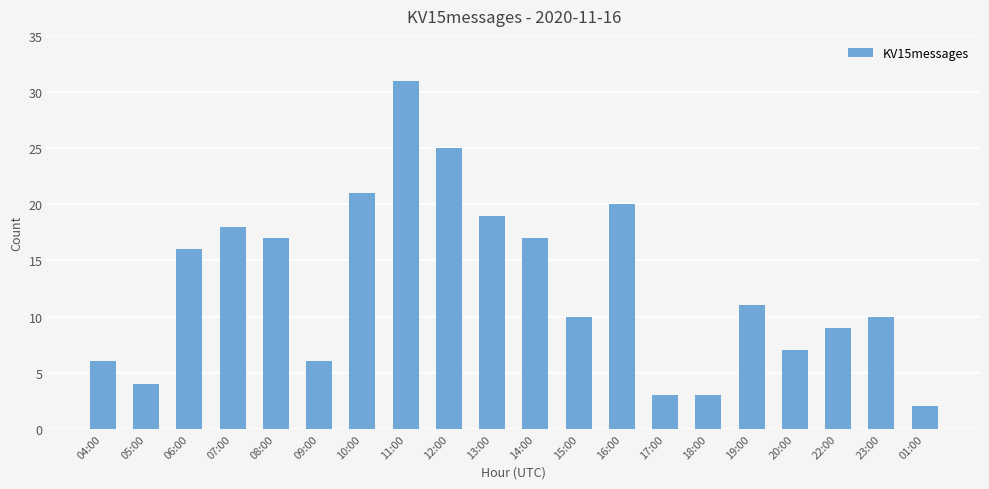

Reading right to left, extract all data points from this chart.

2	10	9	7	11	3	3	20	10	17	19	25	31	21	6	17	18	16	4	6